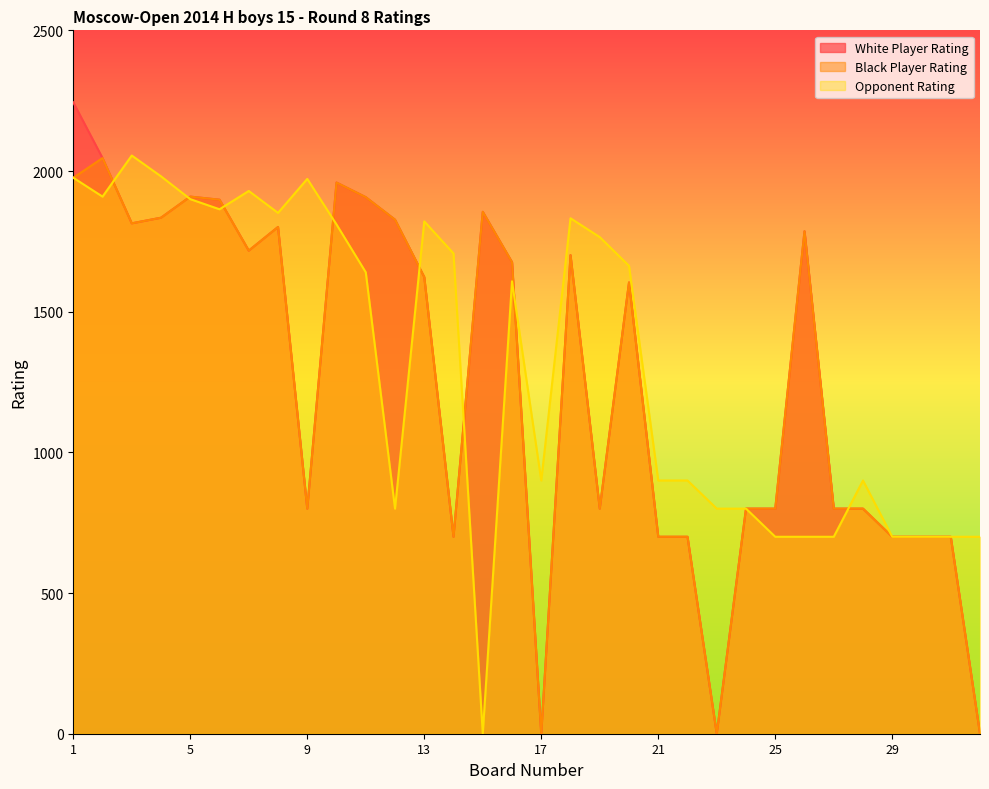

At which label is Opponent Rating closest to 1027?

17